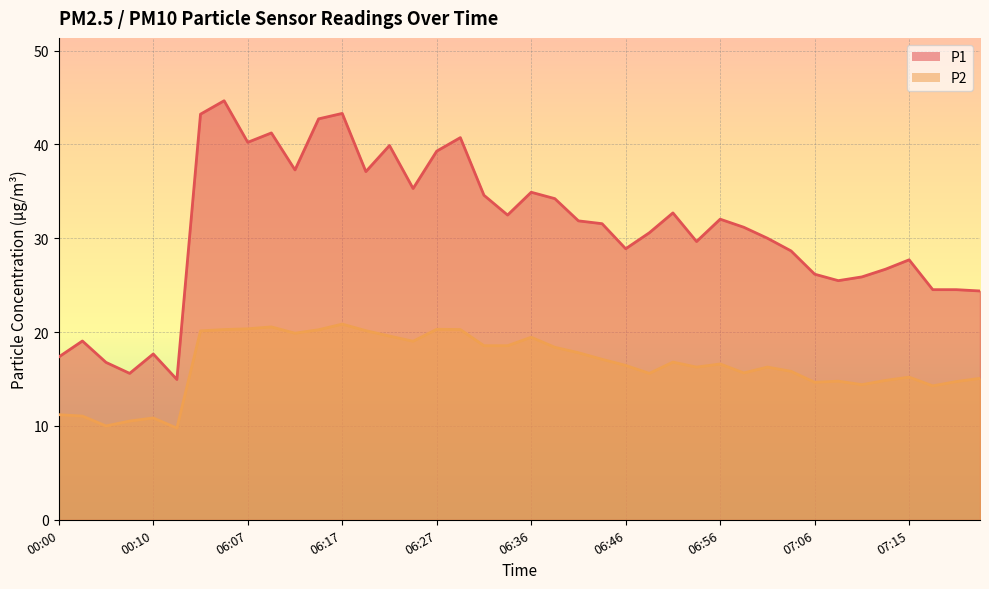

Is it true that P1 equals 43.6 at 06:44?

False